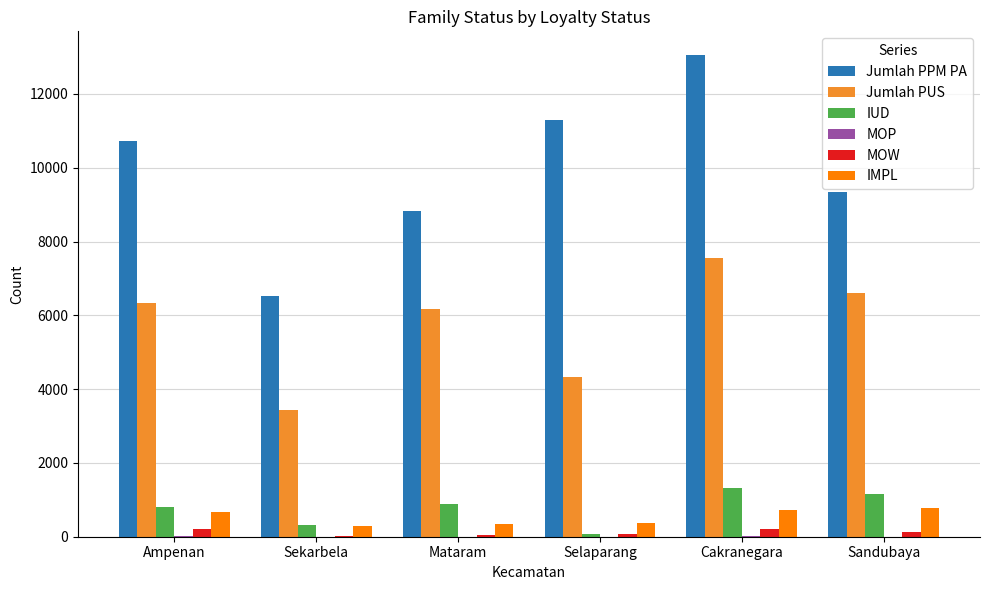

Which series changed the most between Sekarbela and Selaparang?

Jumlah PPM PA